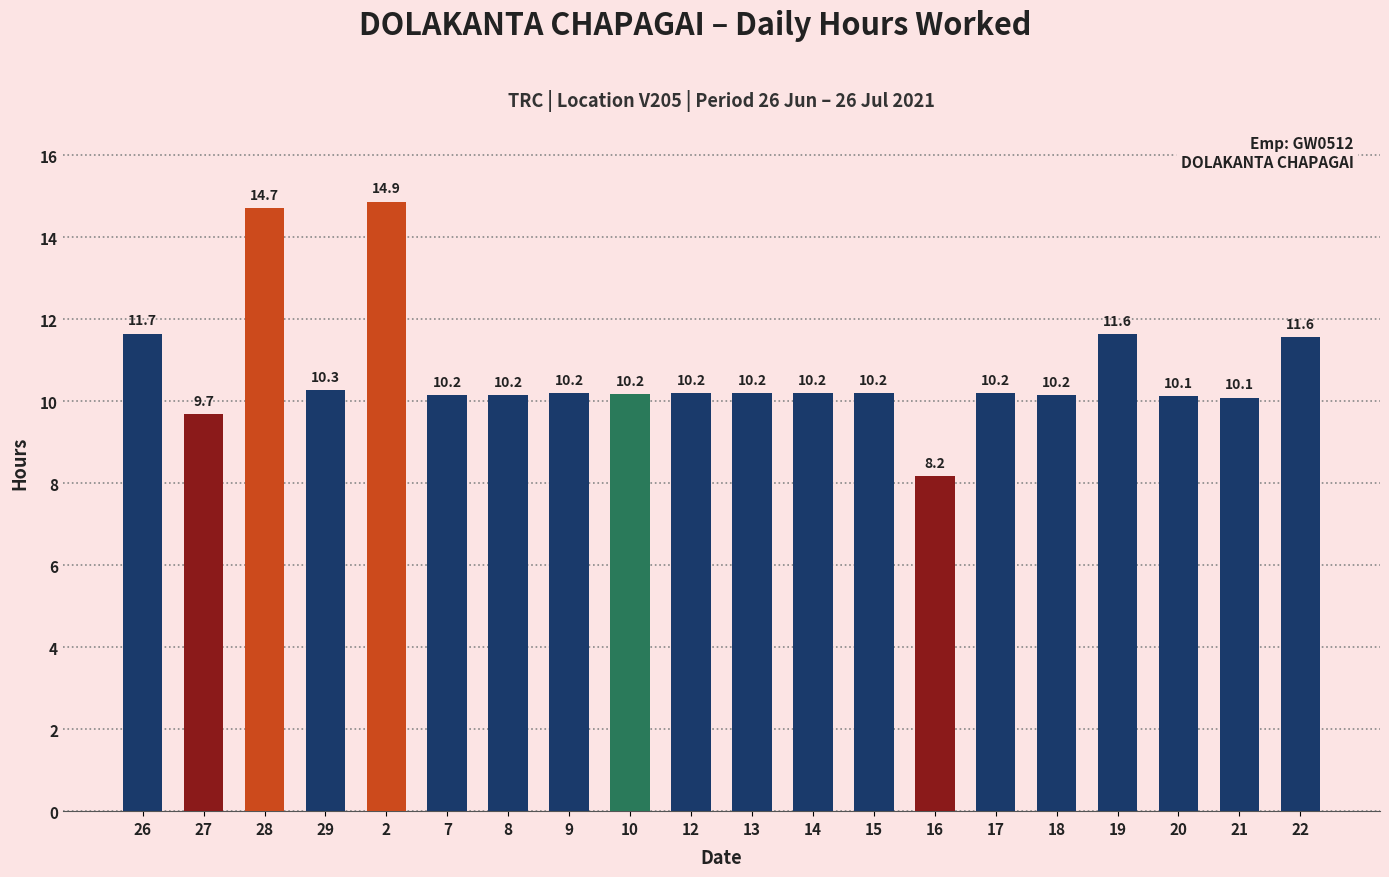

Reading left to right, extract all data points from this chart.

11.7	9.7	14.7	10.3	14.9	10.2	10.2	10.2	10.2	10.2	10.2	10.2	10.2	8.2	10.2	10.2	11.6	10.1	10.1	11.6